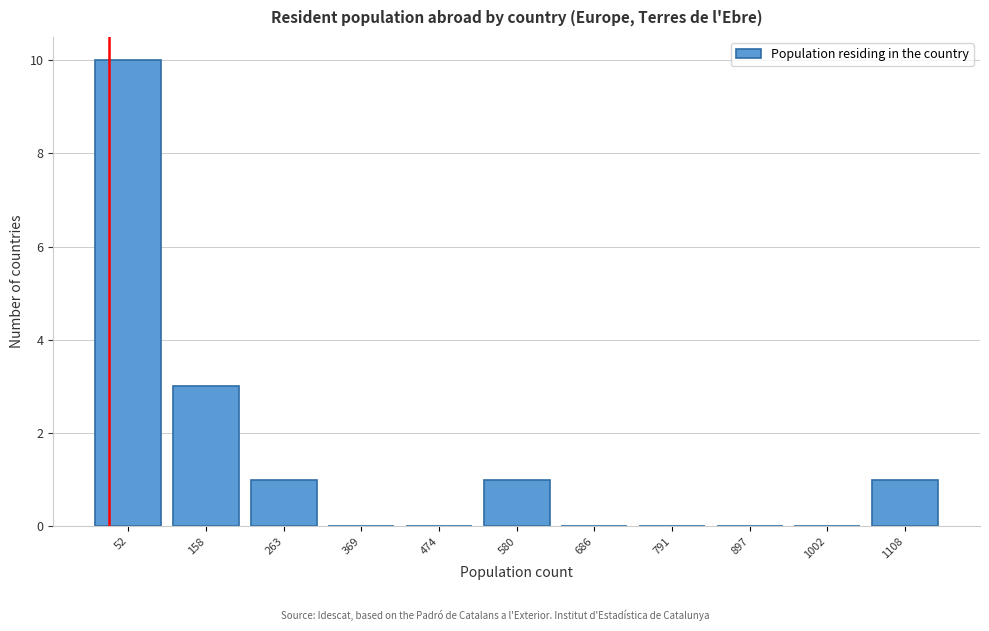

Reading right to left, extract all data points from this chart.

1108=1	1002=0	897=0	791=0	686=0	580=1	474=0	369=0	263=1	158=3	52=10